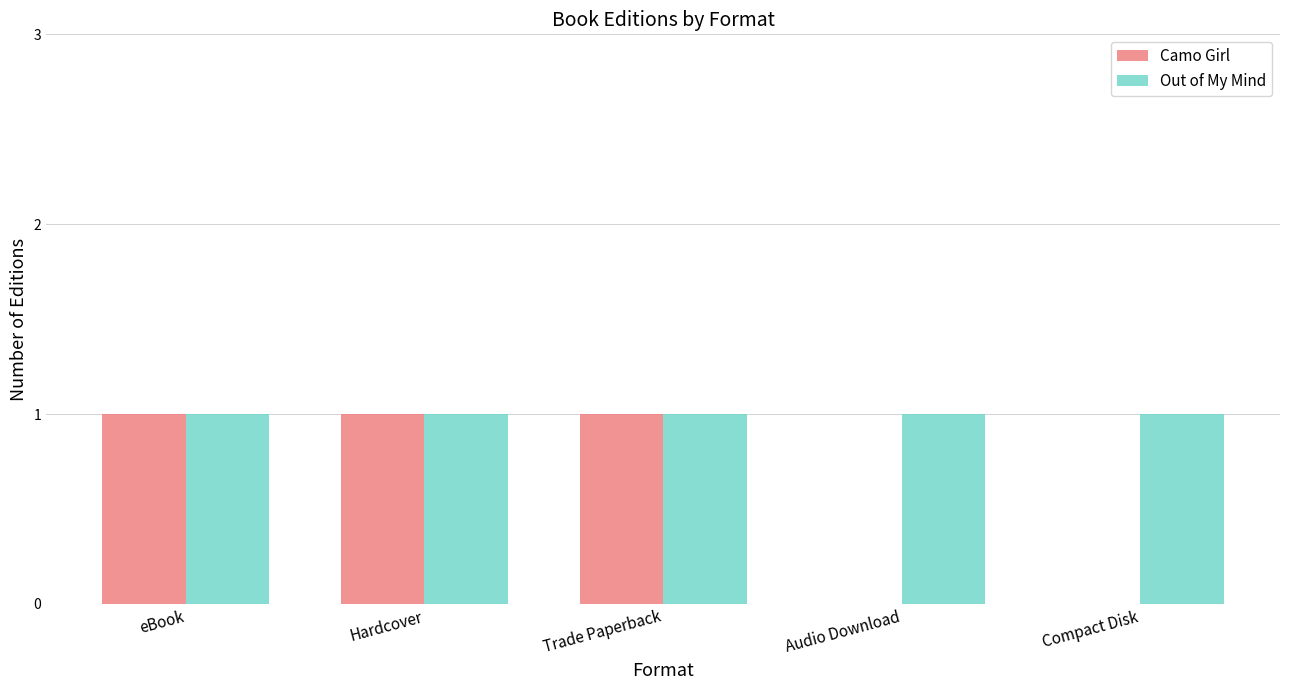

Which series has the widest spread of values?

Camo Girl